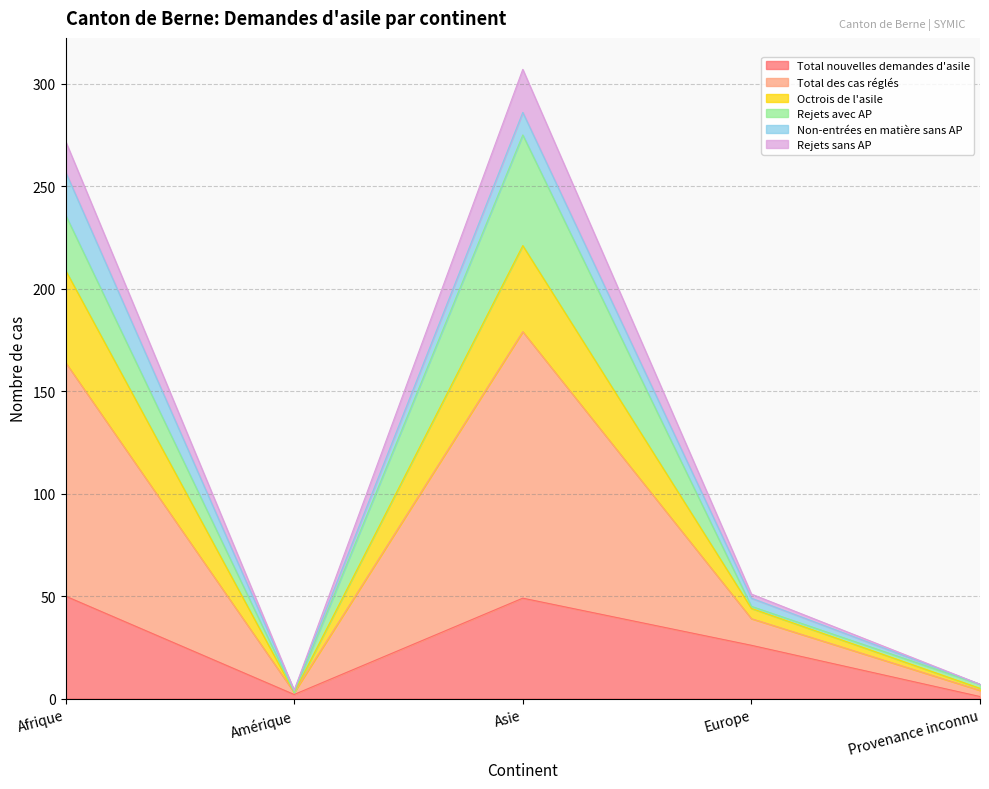

The value of Total nouvelles demandes d'asile at Afrique is 31. True or false?

False